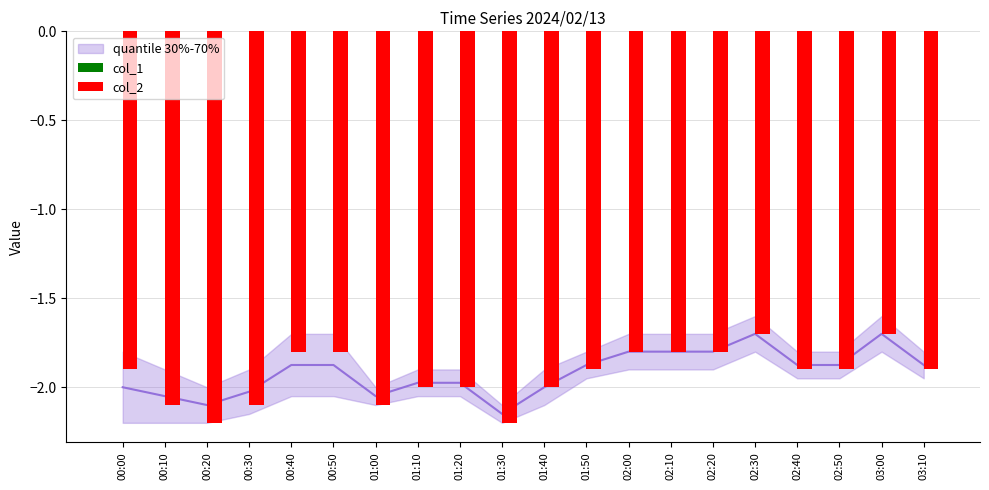

Is the value of col_1 at 00:50 greater than the value of col_2 at 01:00?

Yes